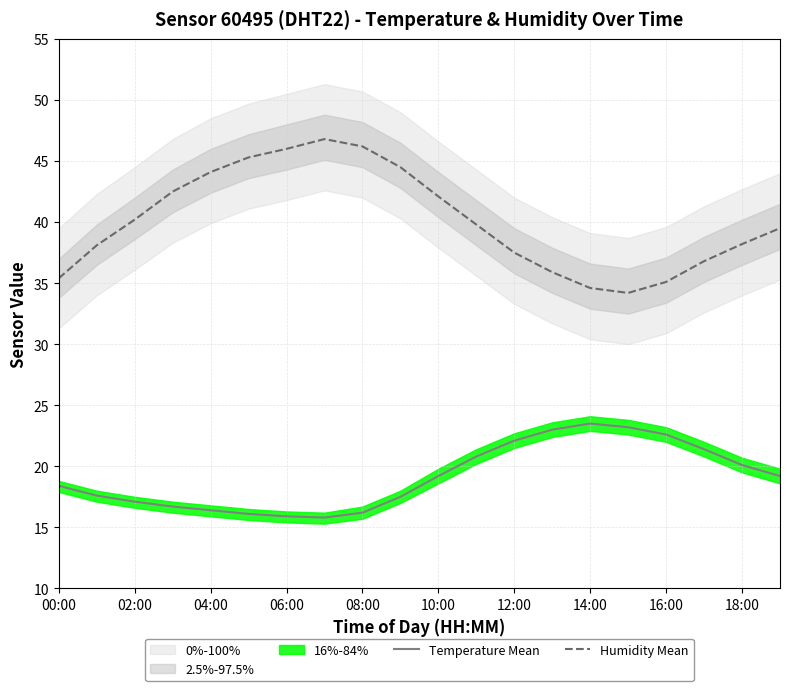

What is the label of the 9th point from the right?

11